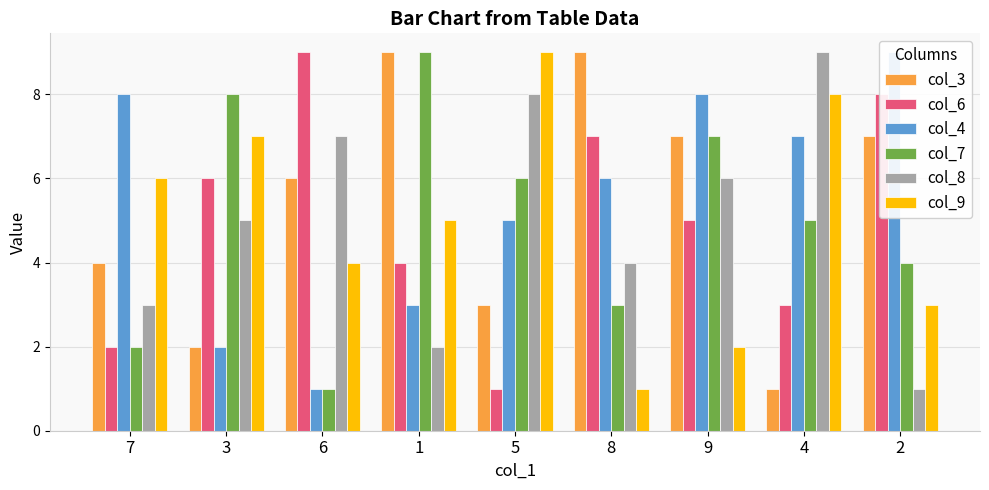

Reading left to right, what are all the values shown in this chart?

col_3: 4	2	6	9	3	9	7	1	7
col_6: 2	6	9	4	1	7	5	3	8
col_4: 8	2	1	3	5	6	8	7	9
col_7: 2	8	1	9	6	3	7	5	4
col_8: 3	5	7	2	8	4	6	9	1
col_9: 6	7	4	5	9	1	2	8	3